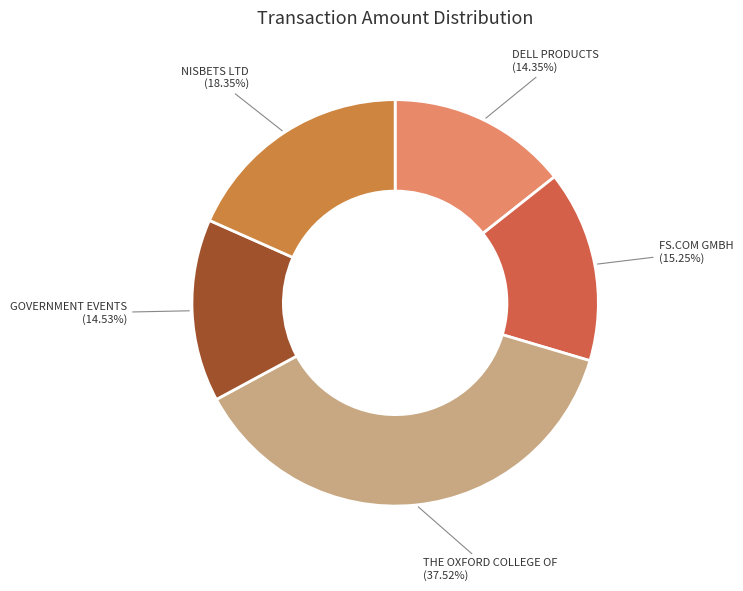

To the nearest percent, what is the combined percentage of GOVERNMENT EVENTS and THE OXFORD COLLEGE OF?

52%